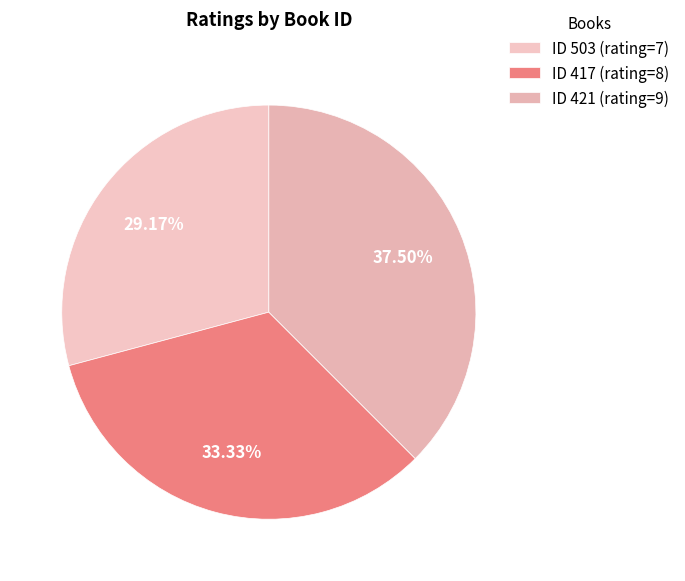

Count the number of slices in the pie.

3